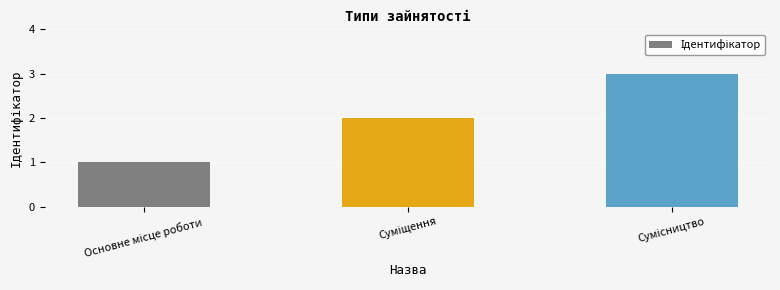

What is the greatest value displayed?

3